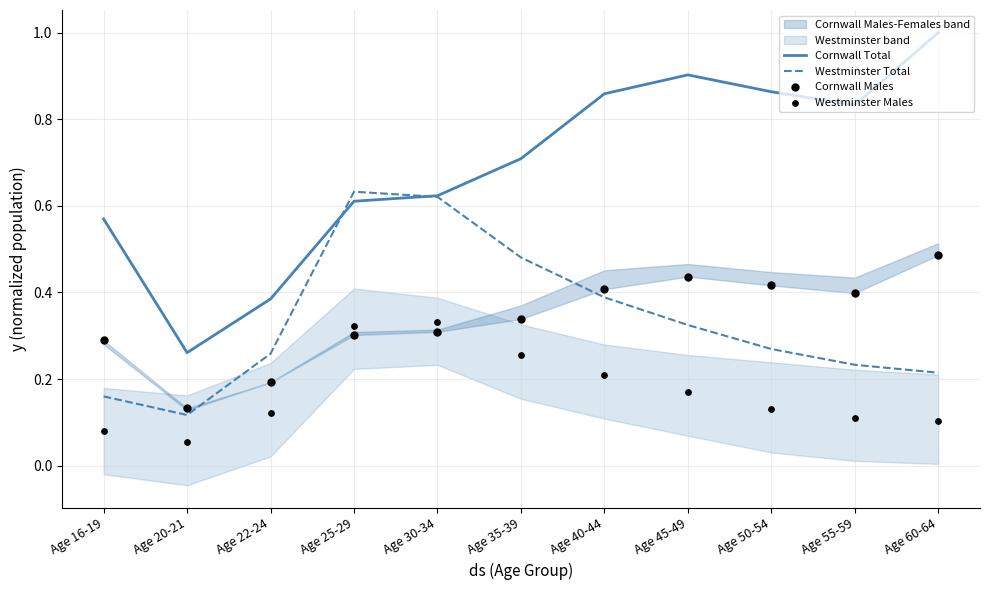

At how many categories does at least one series exceed 0?

11